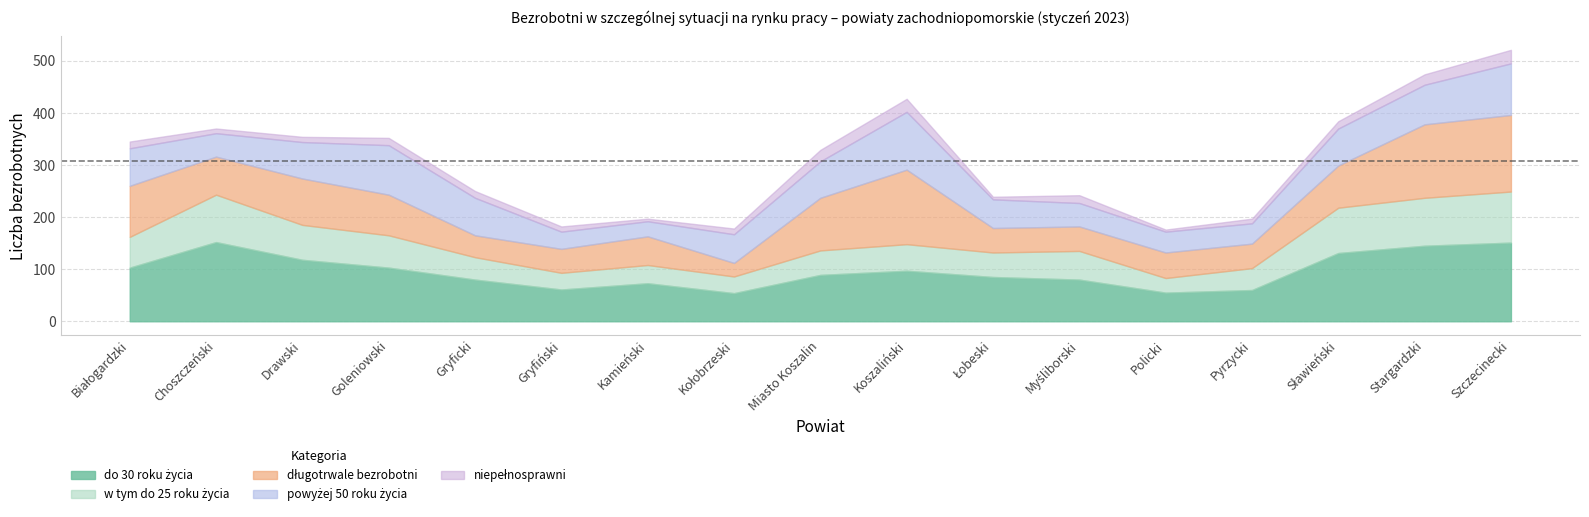

The do 30 roku życia series shows 173 at Drawski. True or false?

False